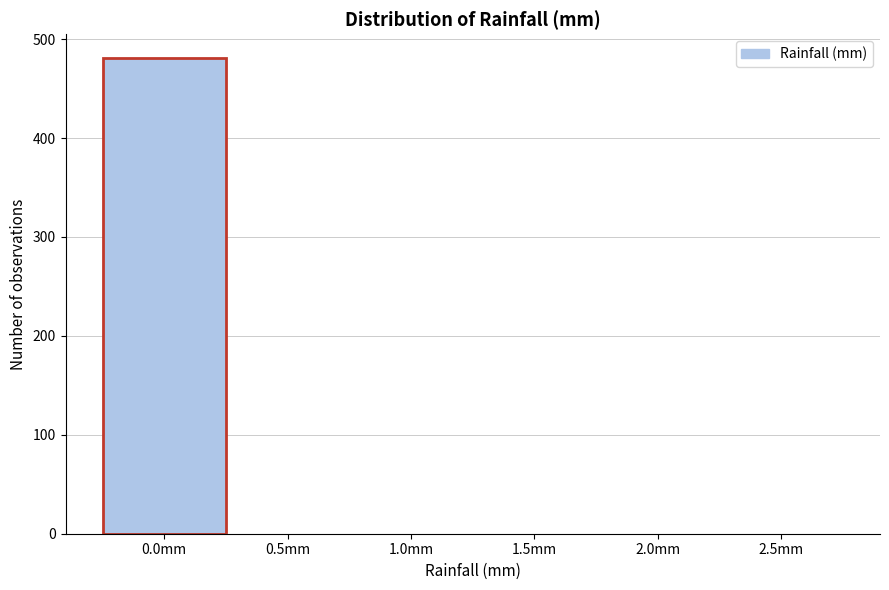

Reading right to left, extract all data points from this chart.

2.5mm=0	2.0mm=0	1.5mm=0	1.0mm=0	0.5mm=0	0.0mm=481